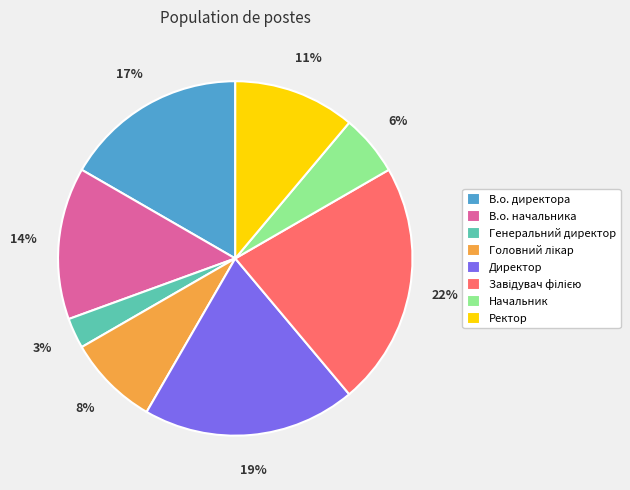

To the nearest percent, what is the difference between the largest and smallest slice percentages?

19%